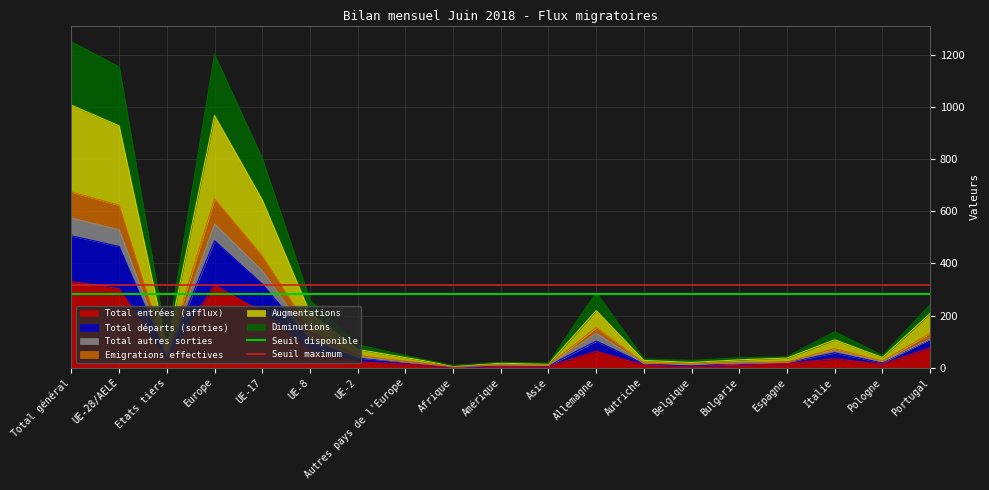

Where is Total entrées (afflux) nearest to the value 167?

UE-17